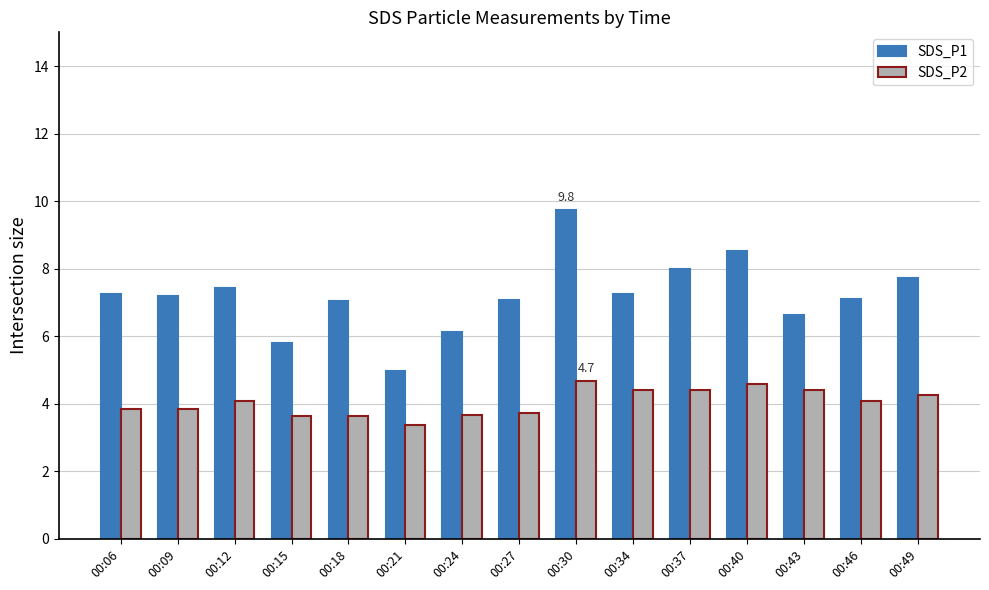

What is the difference between the second highest and second lowest values in the SDS_P1 series?

2.7